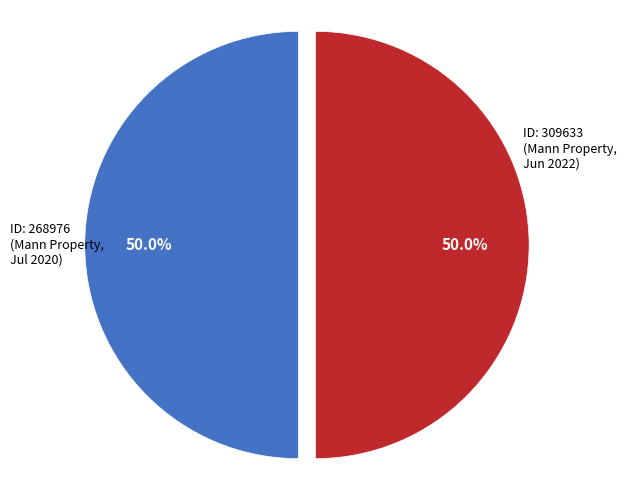

How many segments does this pie chart have?

2